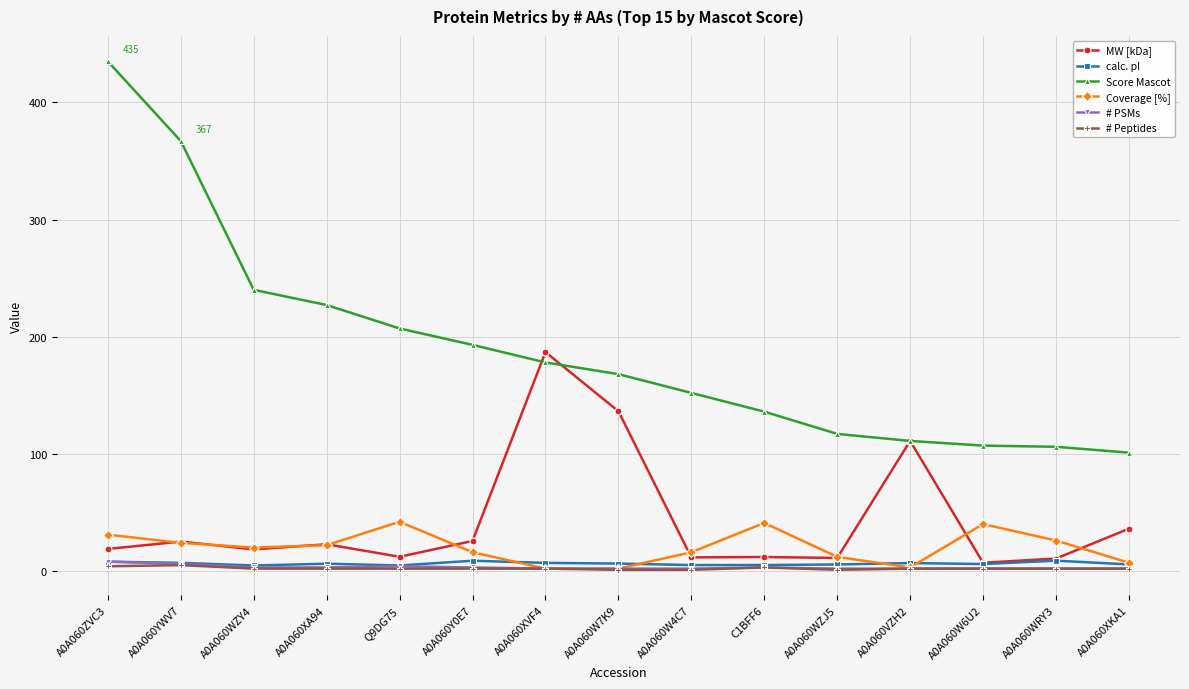

What is the difference between the highest and lowest values at C1BFF6?

133.0